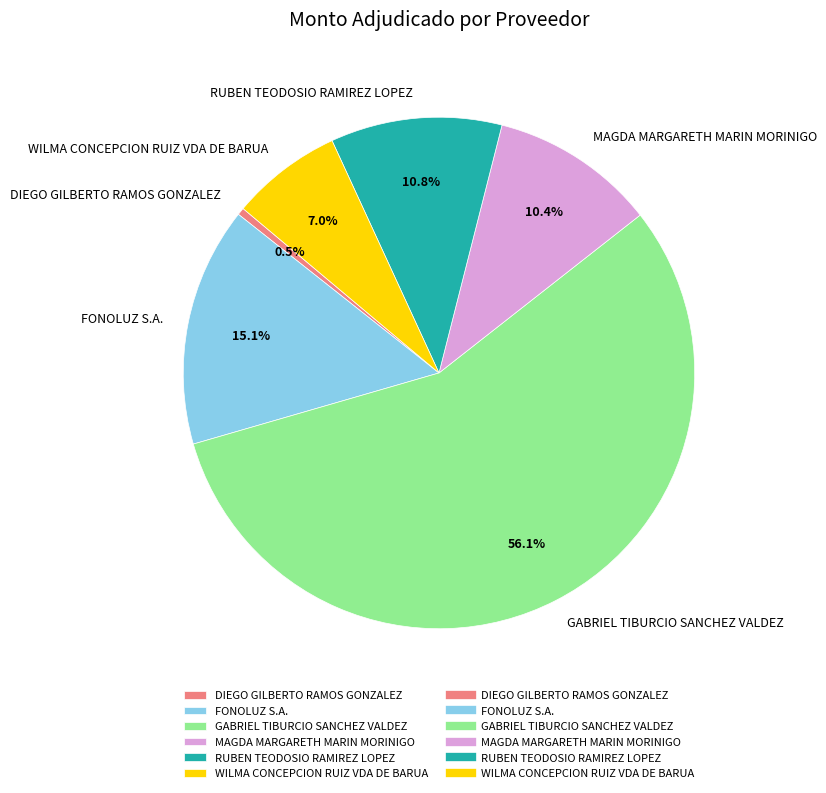

Is there any slice that represents more than half of the pie?

Yes